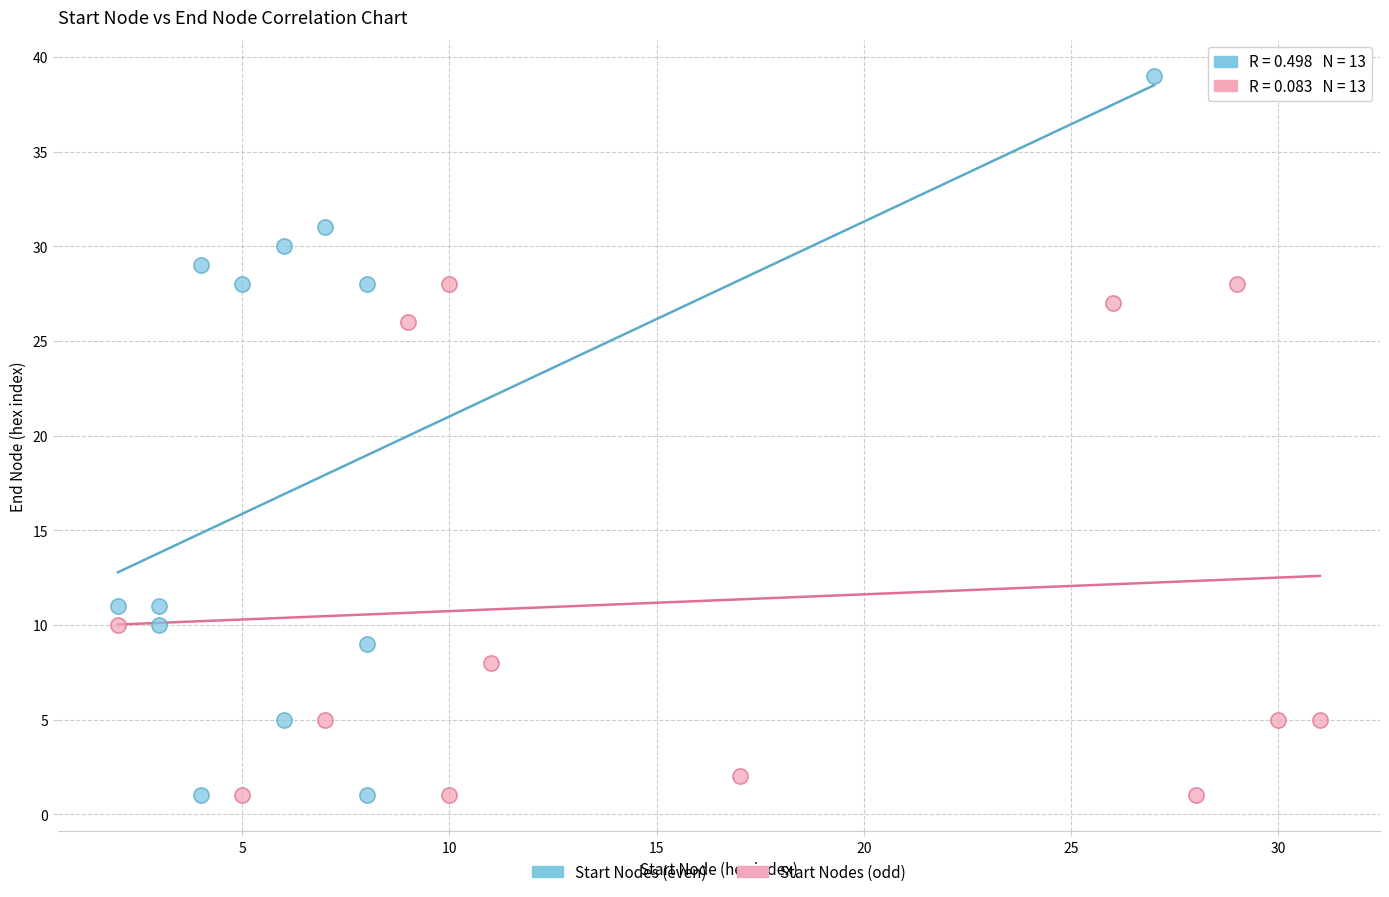

Which series contains the highest Y value?

Start Nodes (even)